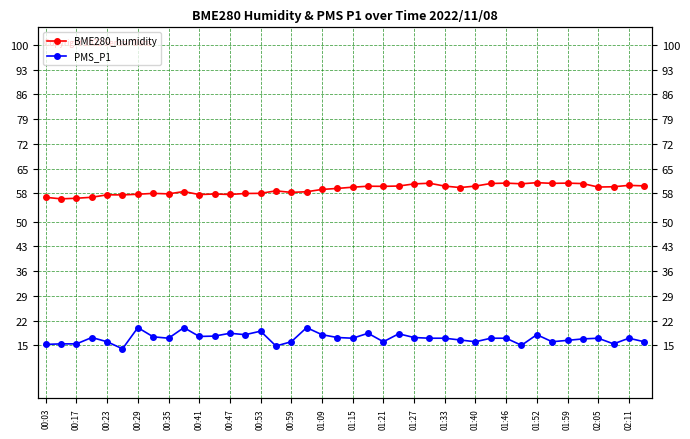

What is the difference between the BME280_humidity values at 00:23 and 01:21?

2.4